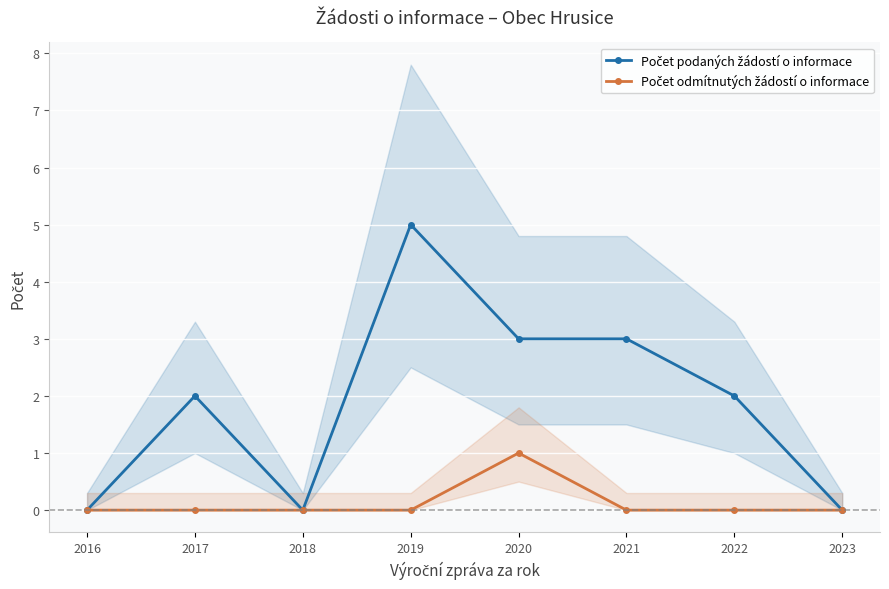

What is the sum of the Počet podaných žádostí o informace values at 2021 and 2016?

3